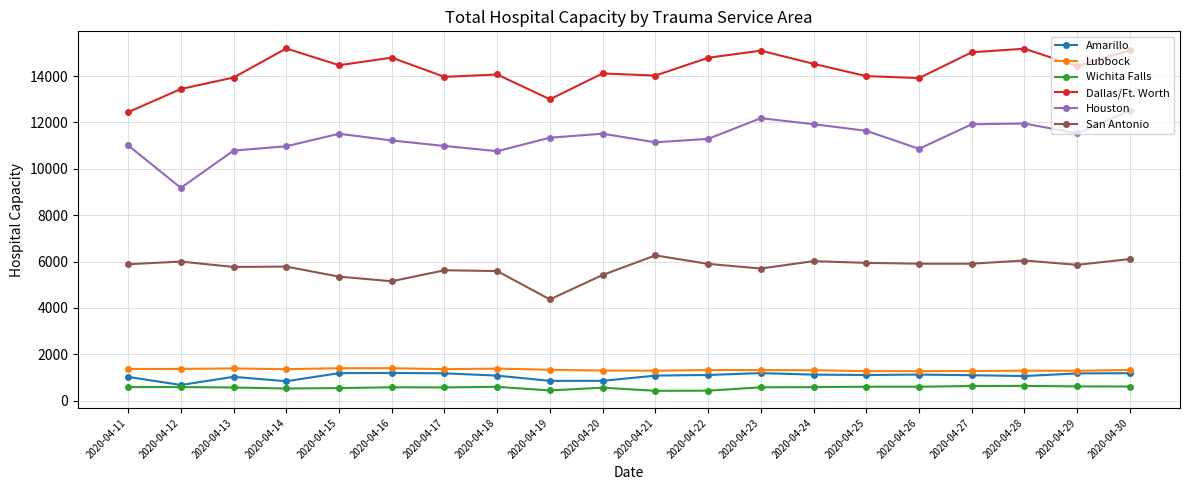

What is the spread (max minus min) of values at 2020-04-26?

13308